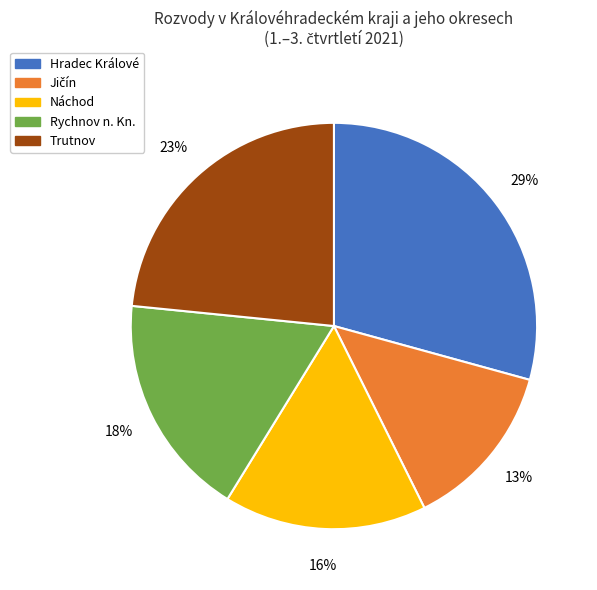

The Rychnov n. Kn. slice represents 18% of the pie. True or false?

True